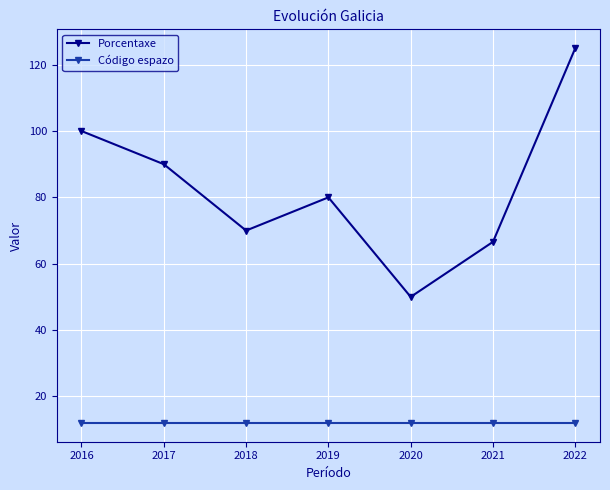

Which series has the widest spread of values?

Porcentaxe